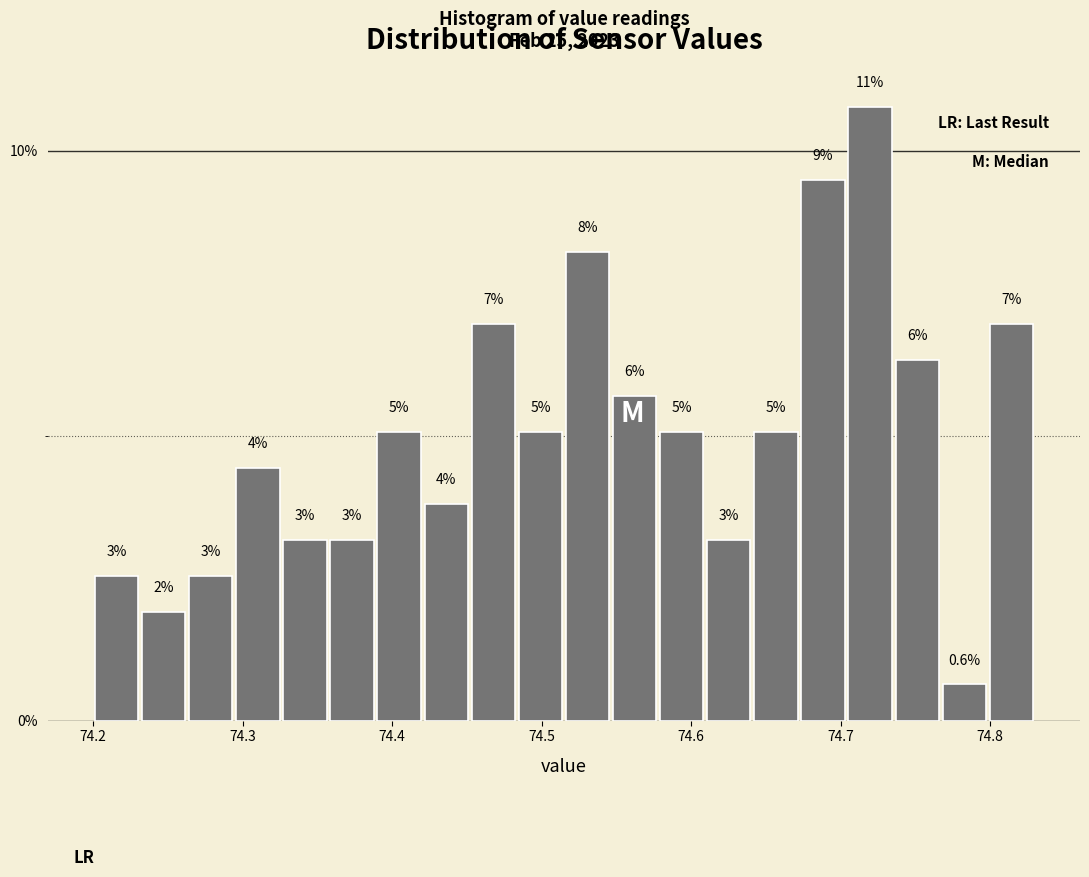

Read against the x-axis, roughly where is the centre of the tallest bar?

74.72